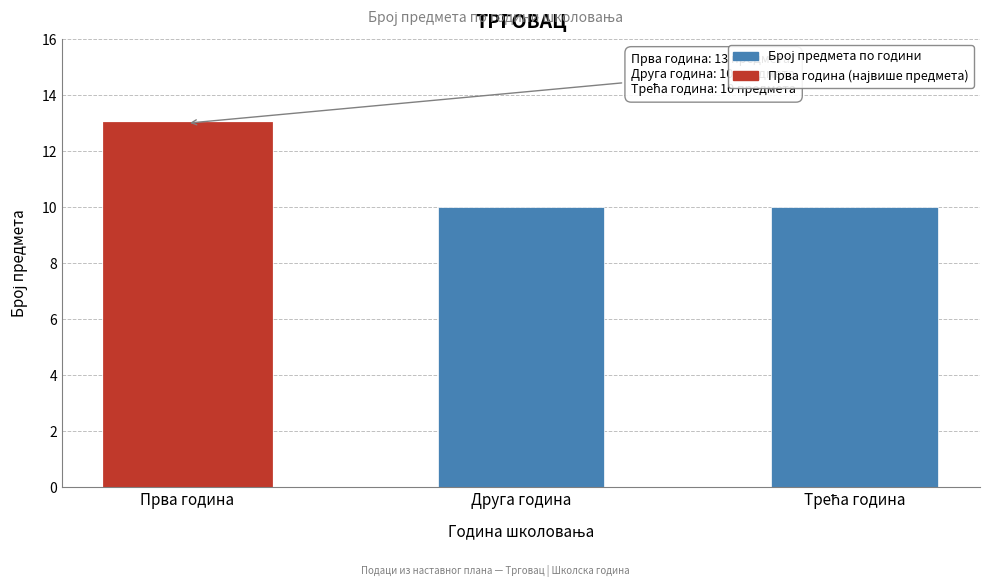

Reading left to right, extract all data points from this chart.

13	10	10